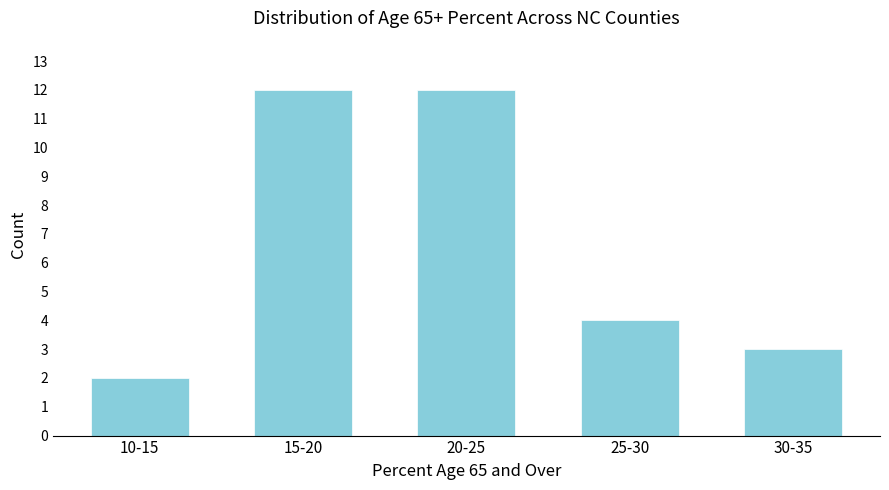

Reading left to right, extract all data points from this chart.

2	12	12	4	3